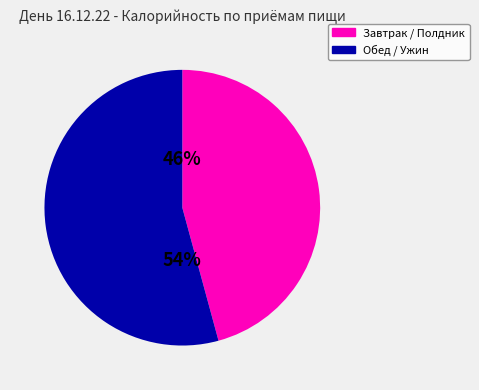

To the nearest percent, what is the difference between the largest and smallest slice percentages?

8%